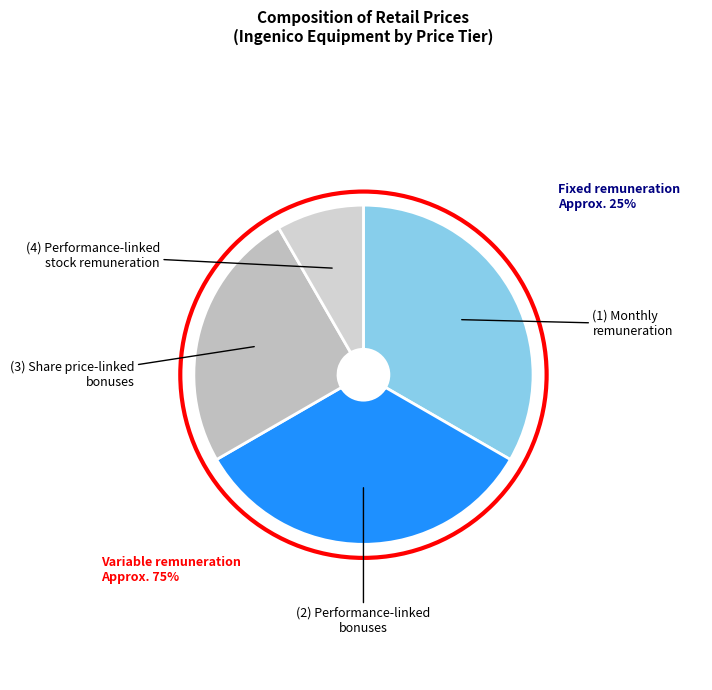

How many slices are in this pie chart?

4